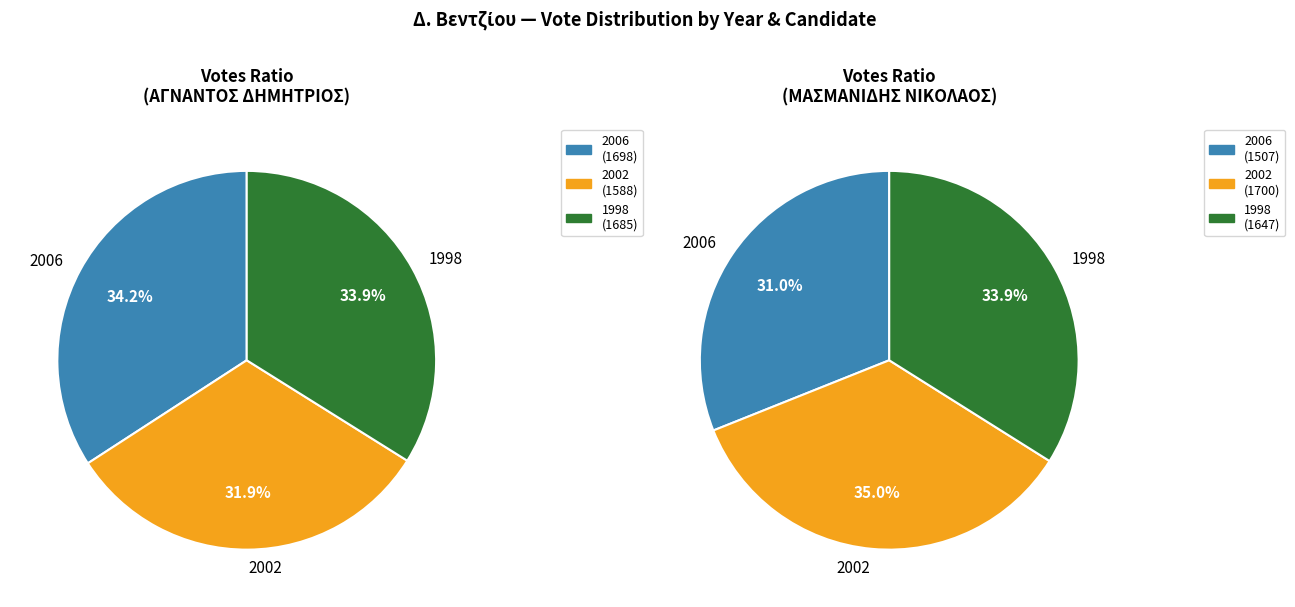

Which category has the biggest portion of the pie?

2002